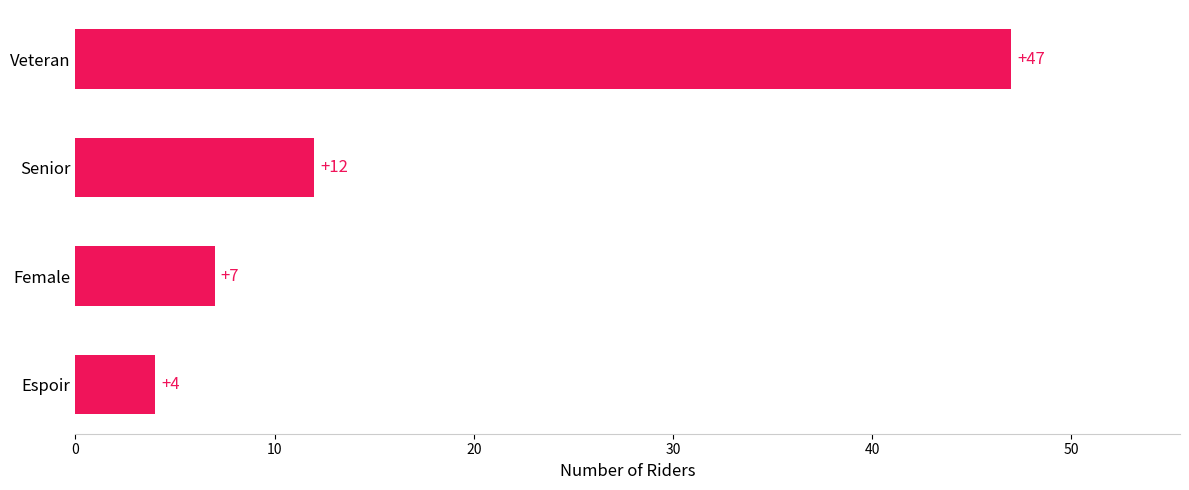

Reading bottom to top, transcribe all the data shown in this chart.

Espoir=4	Female=7	Senior=12	Veteran=47